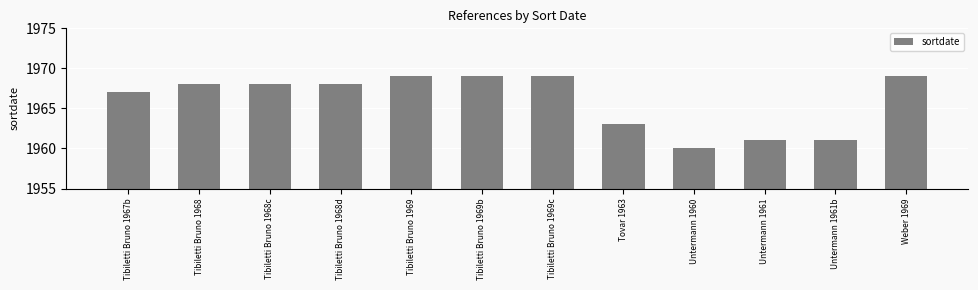

What is the sum of all values?

23592